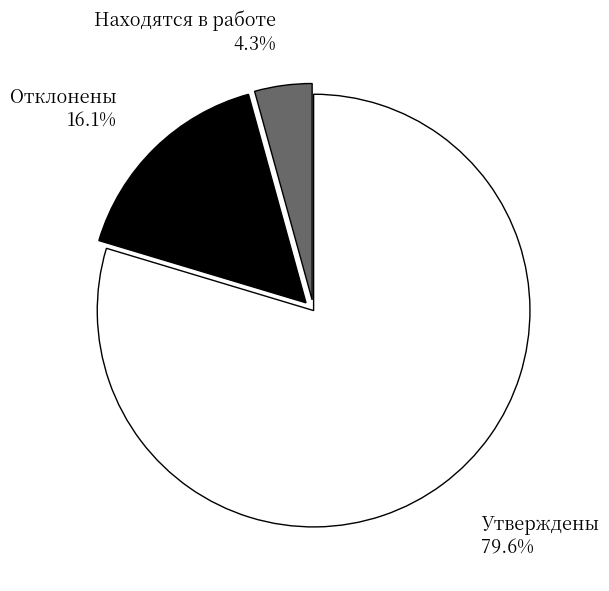

Rank the categories by value from highest to lowest.

Утверждены, Отклонены, Находятся в работе